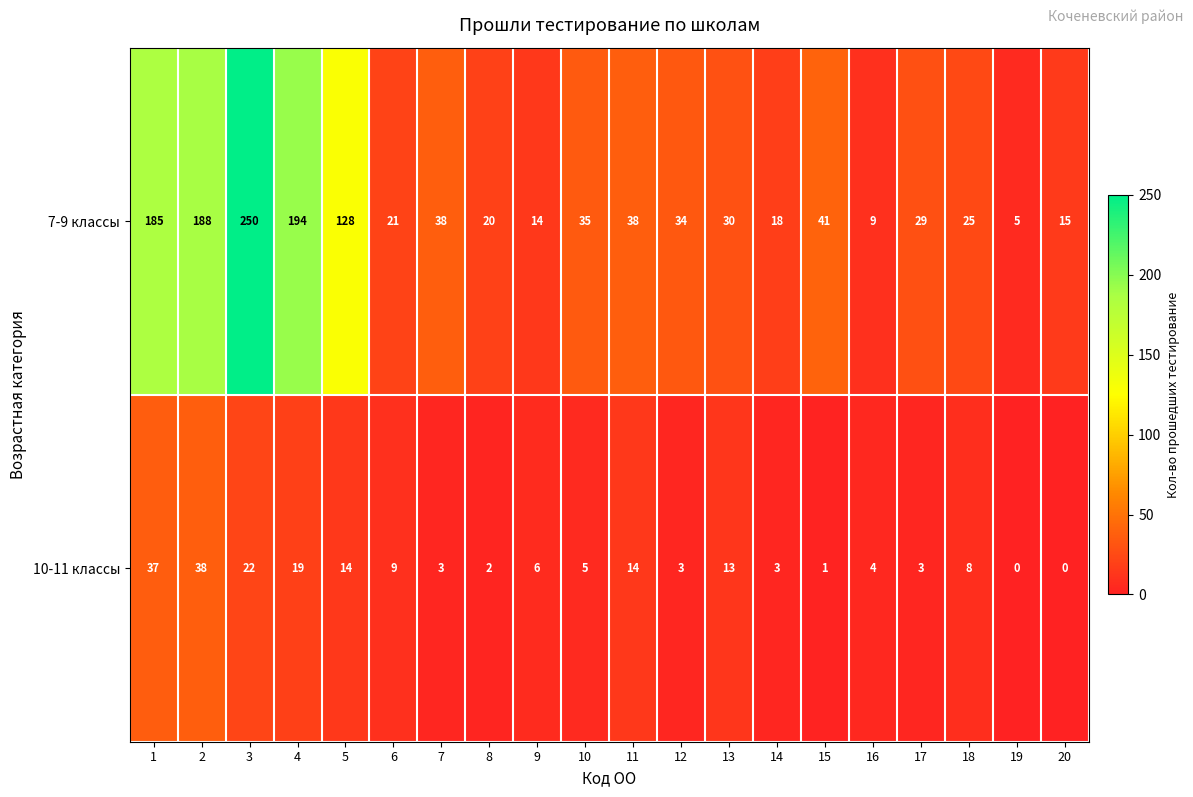

What is the difference between the highest and lowest values at 16?

5